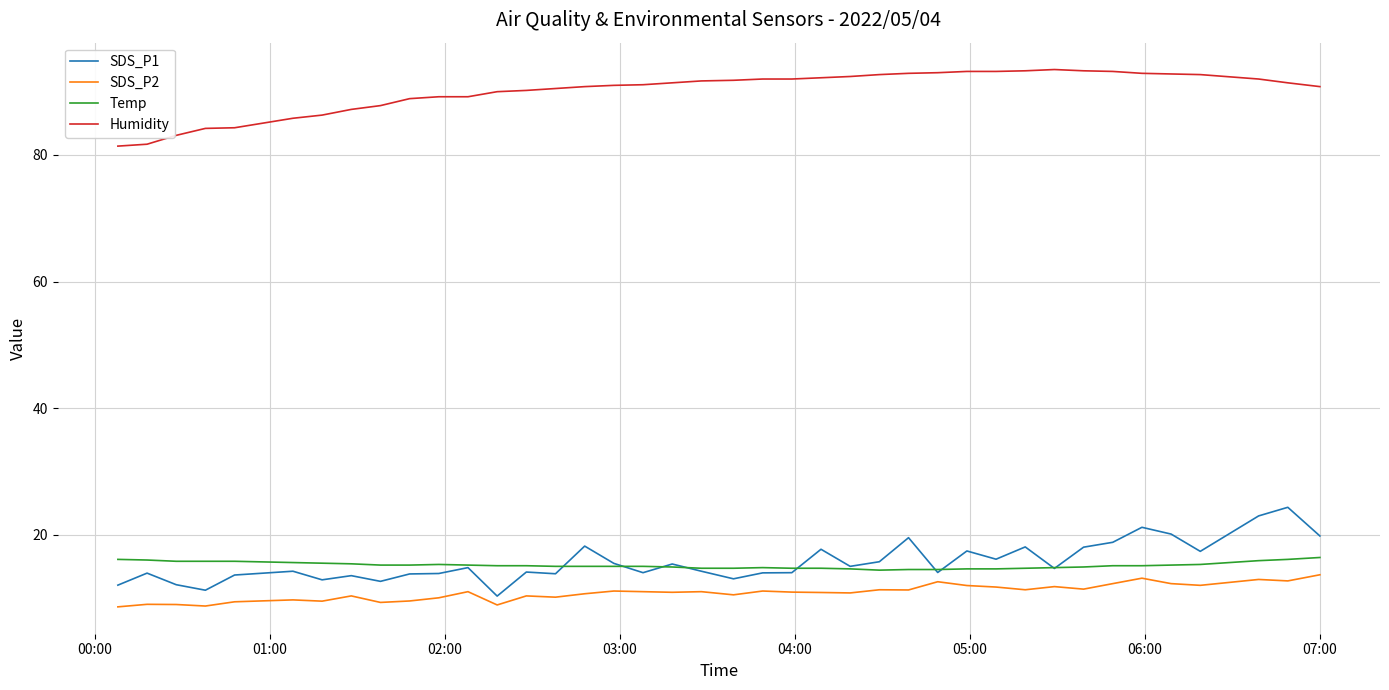

What is the difference between the maximum and minimum values in the Temp series?

2.0